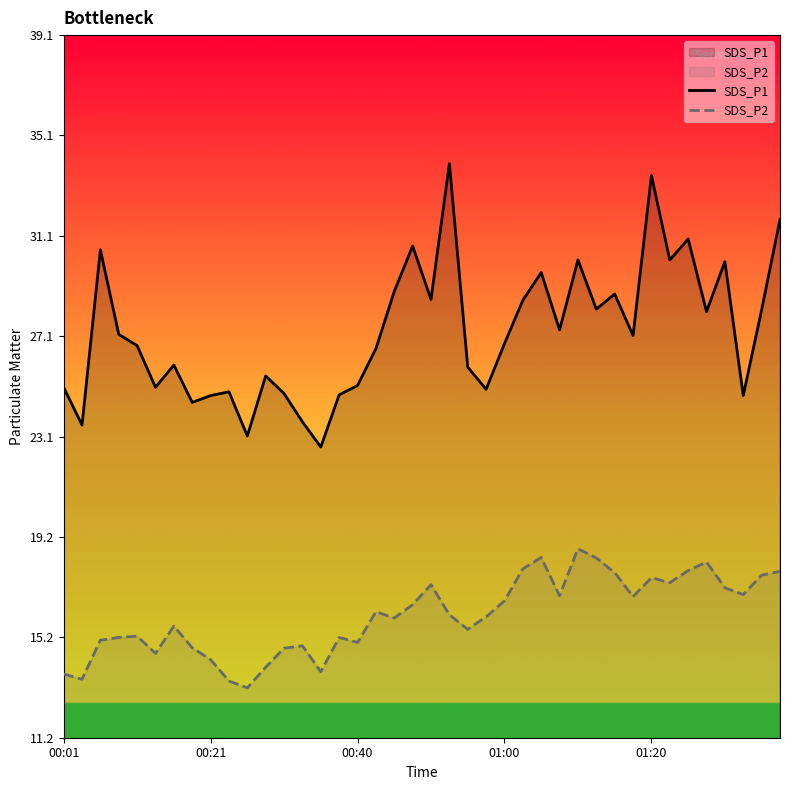

How many lines are shown in the chart?

2